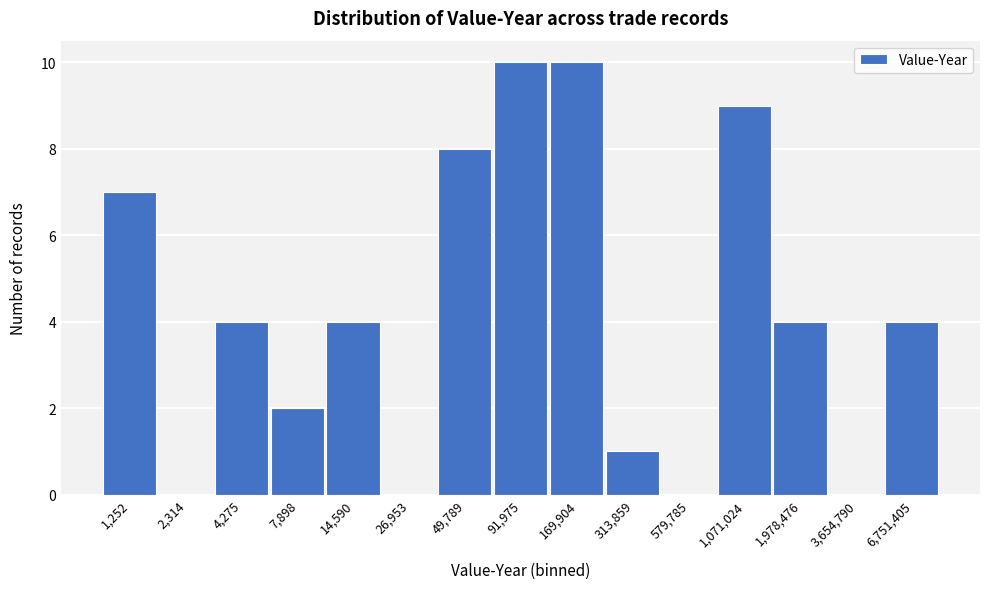

Reading left to right, list all the values displayed in this chart.

1,252=7	2,314=0	4,275=4	7,898=2	14,590=4	26,953=0	49,789=8	91,975=10	169,904=10	313,859=1	579,785=0	1,071,024=9	1,978,476=4	3,654,790=0	6,751,405=4